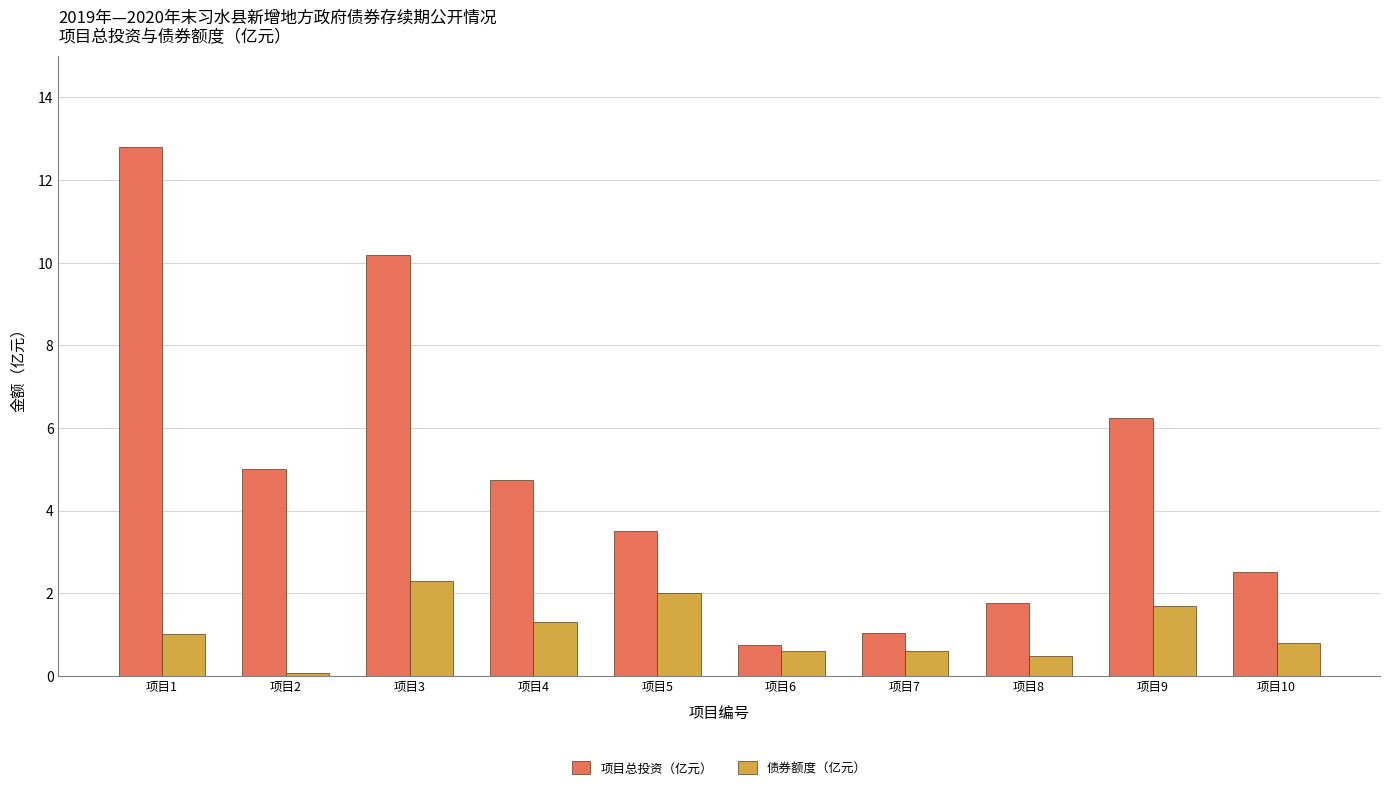

Which series changed the most between 项目2 and 项目4?

债券额度（亿元）